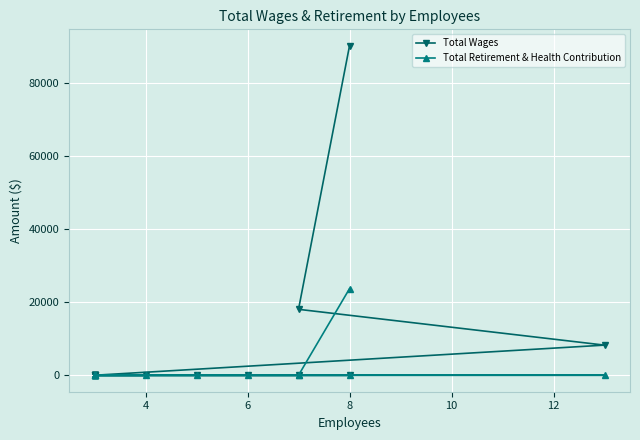

The value of Total Wages at 8 is -44343. True or false?

False